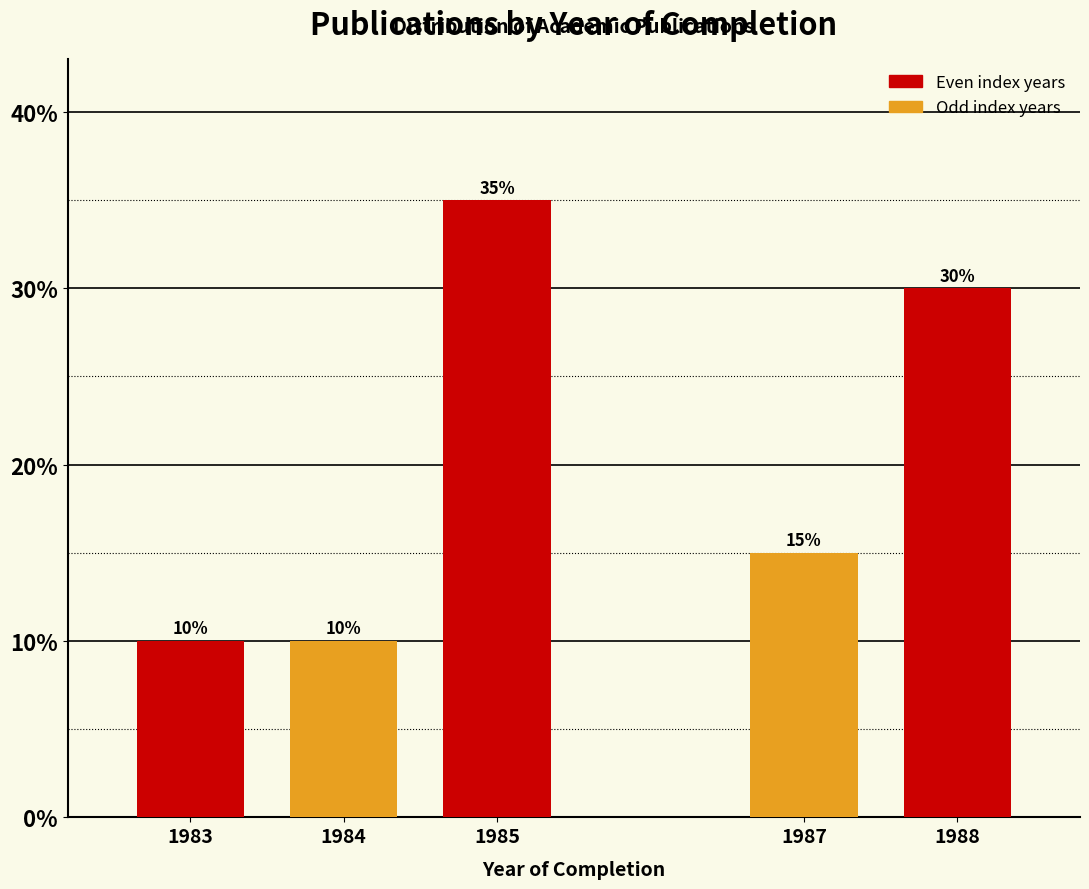

Reading left to right, transcribe all the data shown in this chart.

1983=10	1984=10	1985=35	1987=15	1988=30